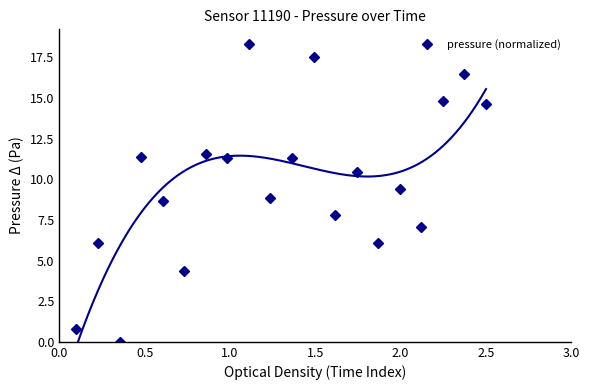

True or false: pressure (normalized) has more than 0 points higher than both neighbors.

True